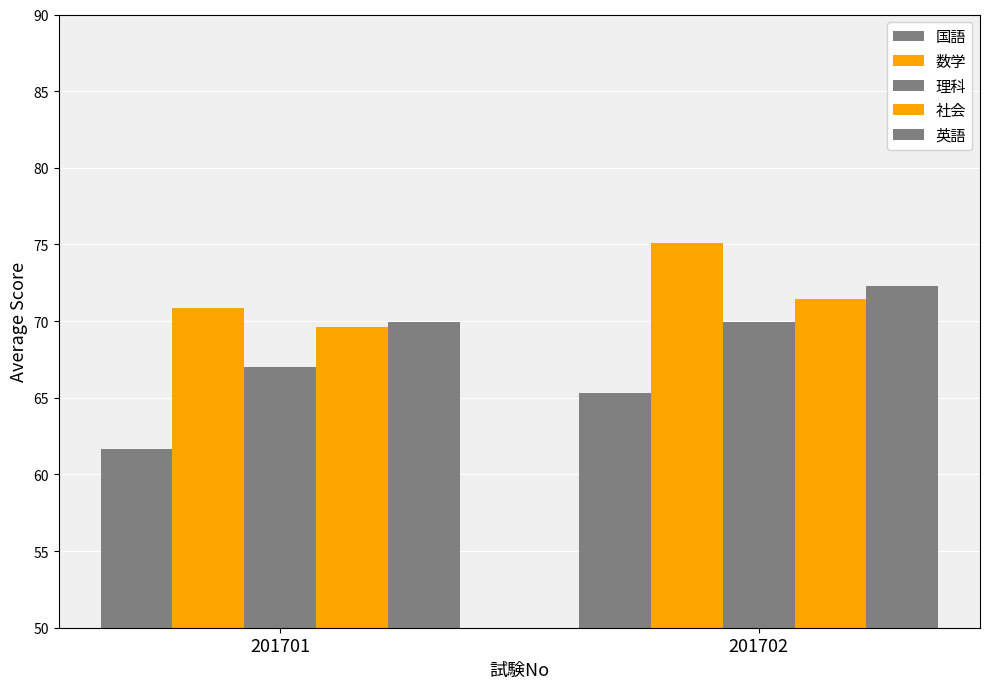

Are the bars horizontal?

No